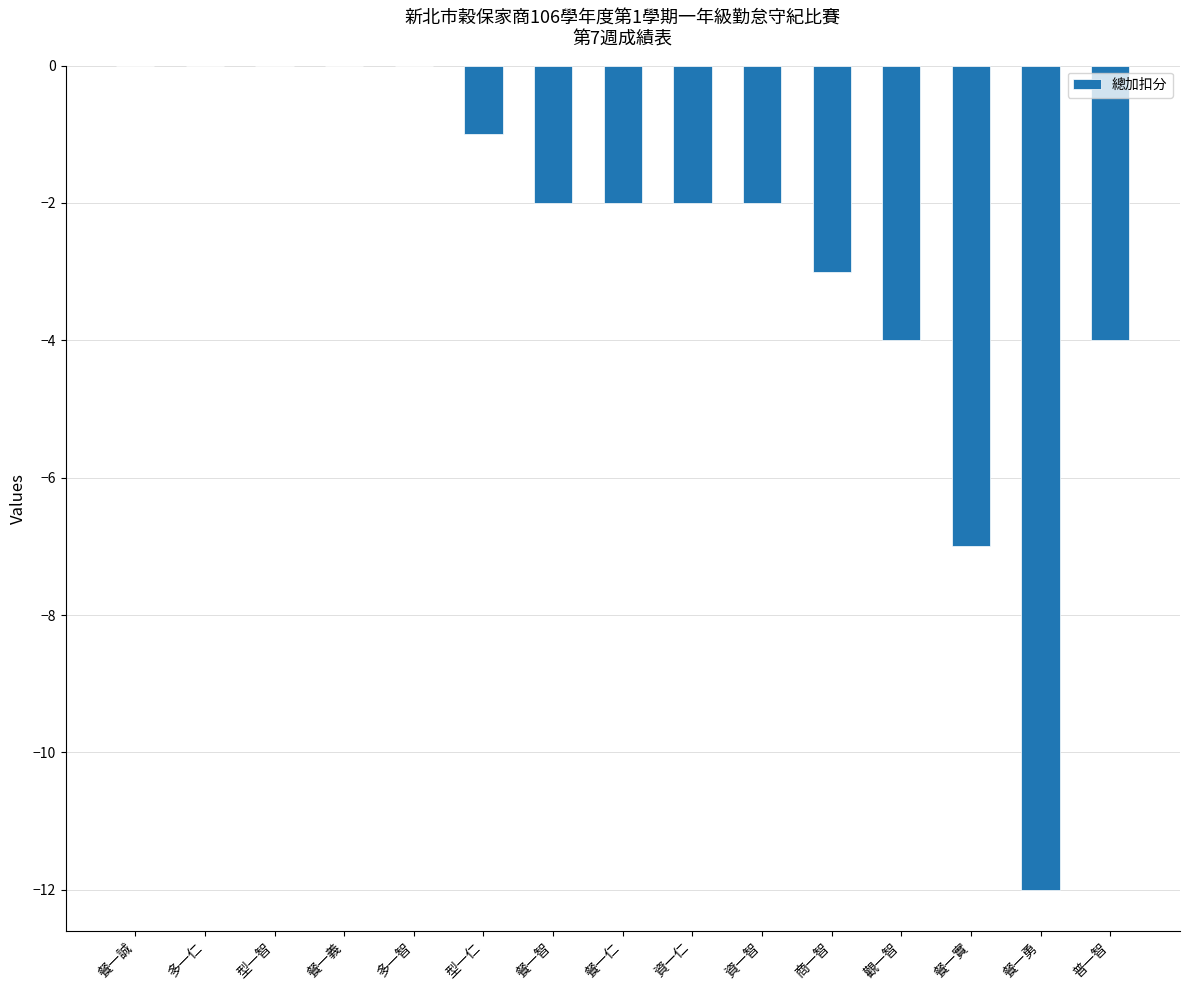

Are the bars horizontal?

No